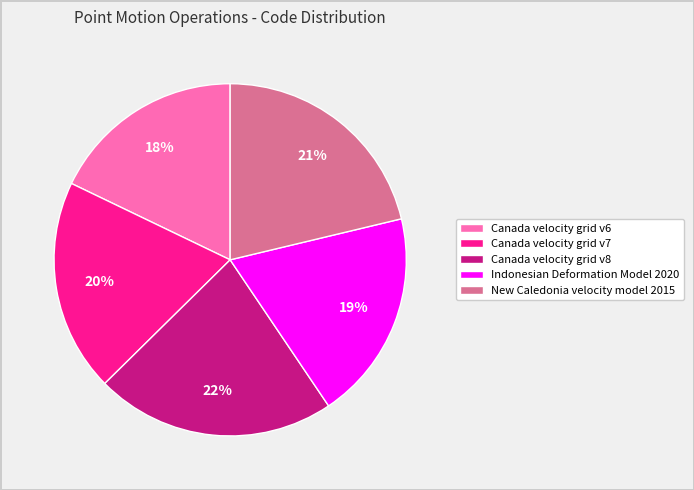

How many segments does this pie chart have?

5